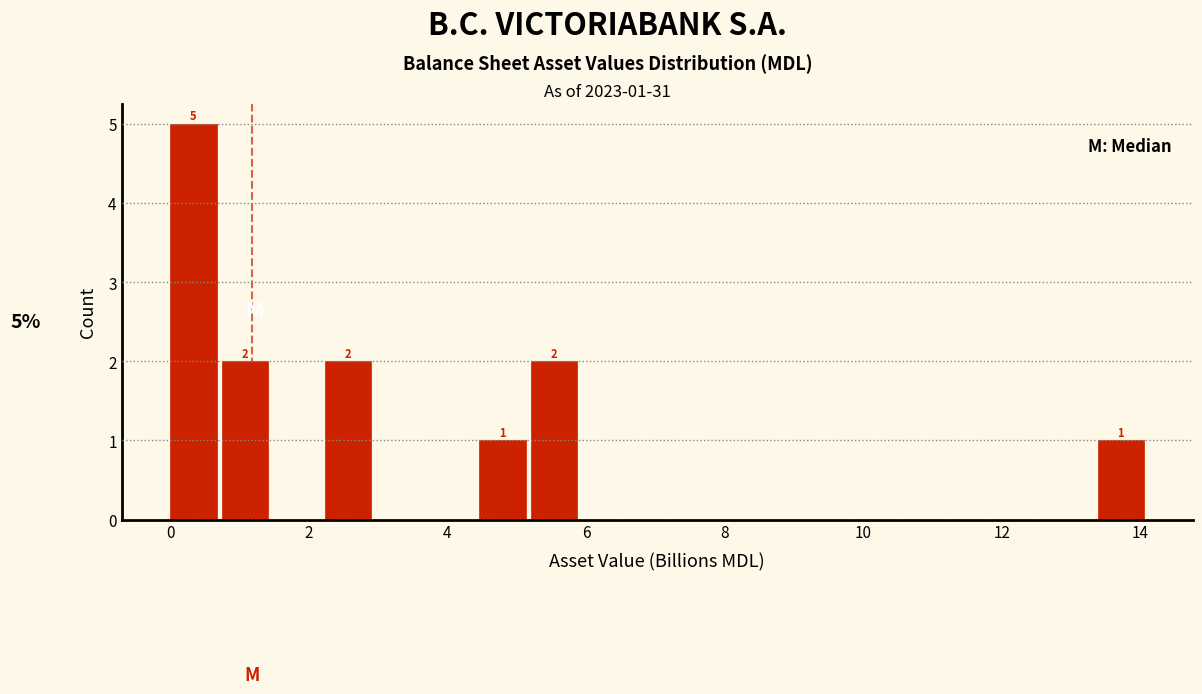

Around what value on the x-axis is the tallest bar? Give the approximate position of its centre, as read against the axis.

0.4